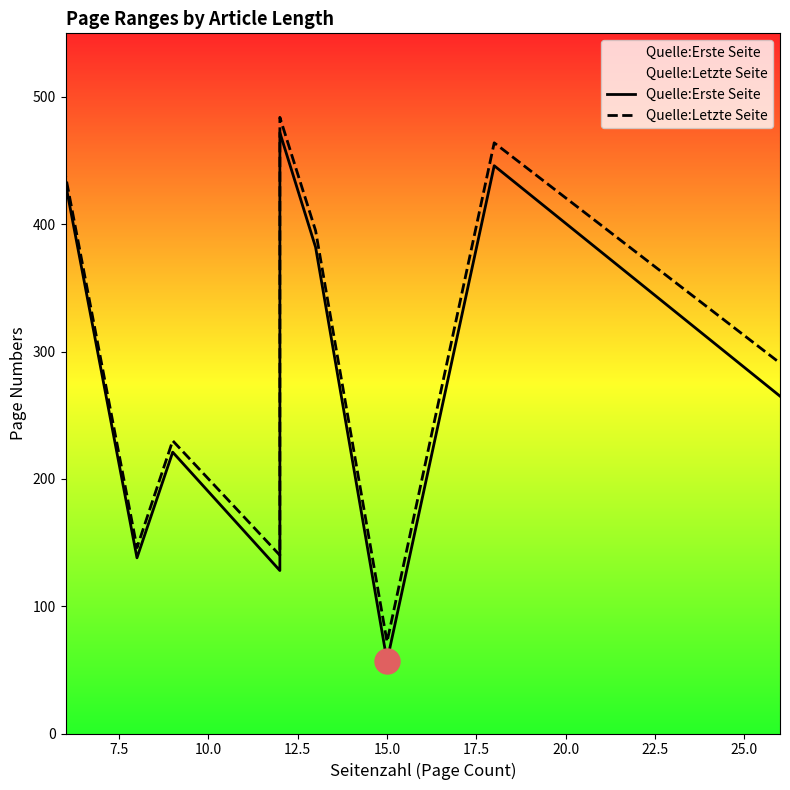

How many values in the Quelle:Letzte Seite series exceed 395?

4